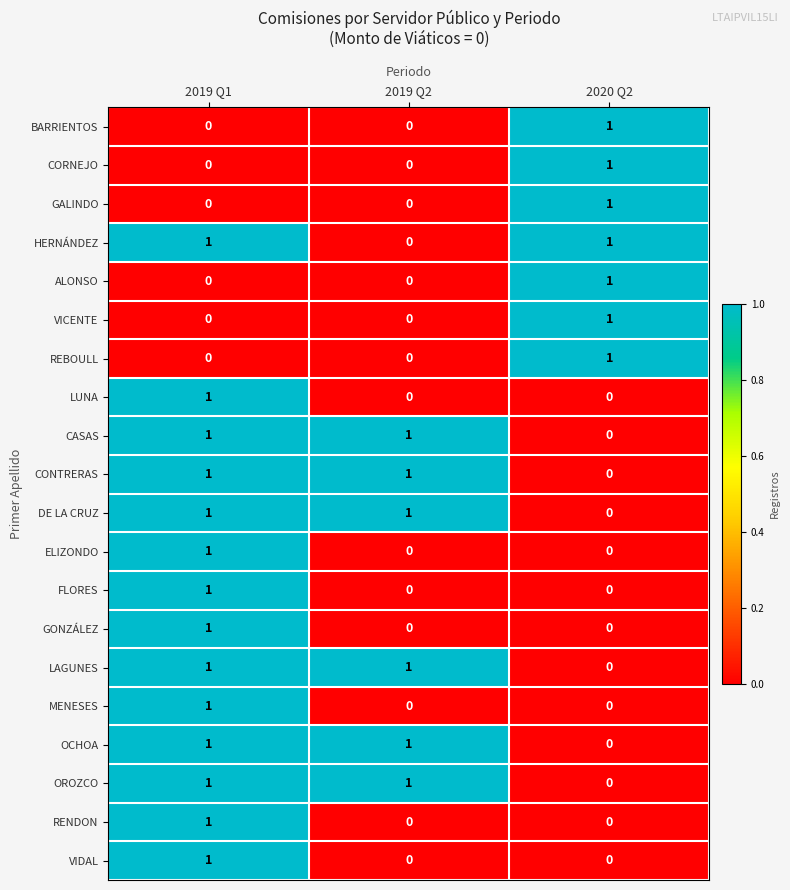

How many MENESES values are between 0 and 1?

3